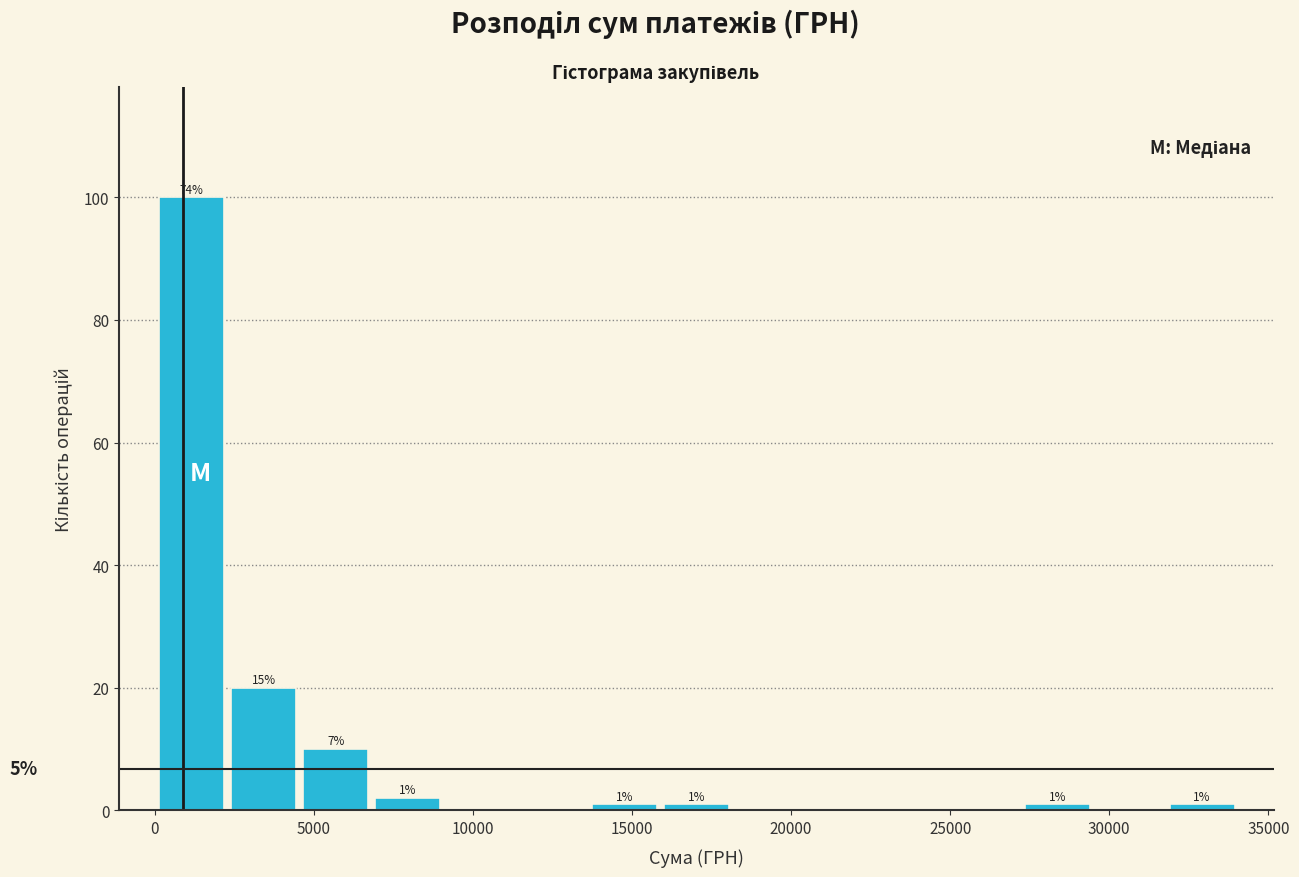

Over which range of the x-axis is the bar tallest?

0 to 2500